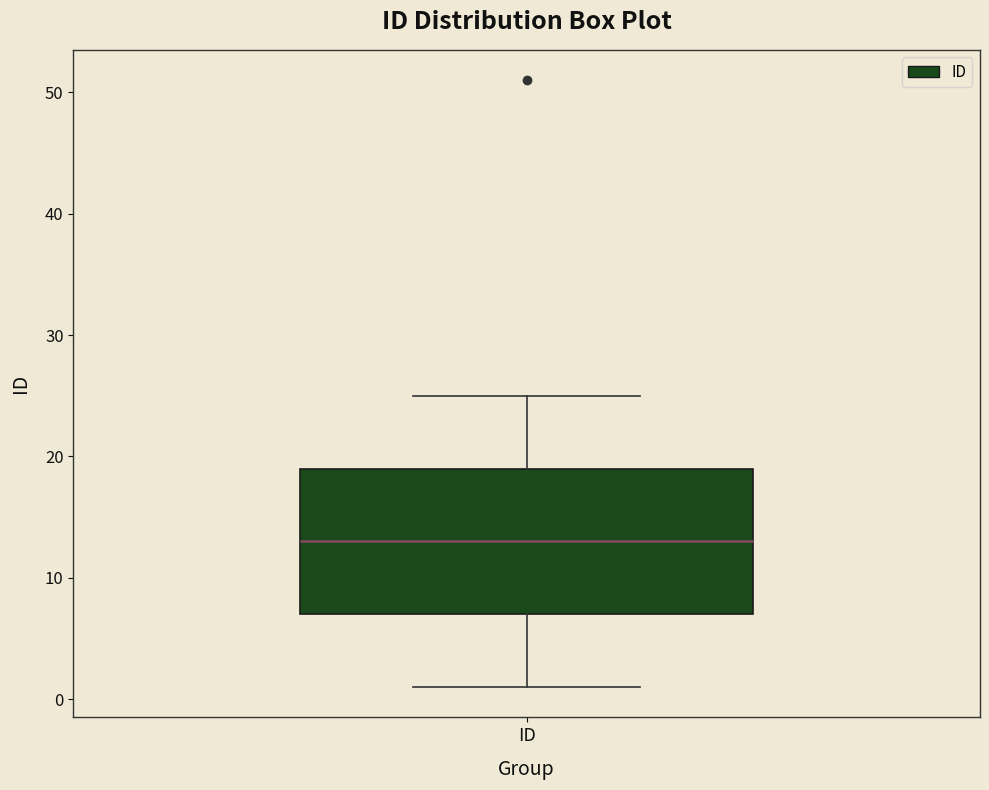

Transcribe this box plot: give where the median line is, the range the box spans, and where the two whiskers end, as read against the y-axis. The values are not printed on the chart, so give them approximately, as read against the axis.

median 13, box 7 to 19, whiskers 1 to 25